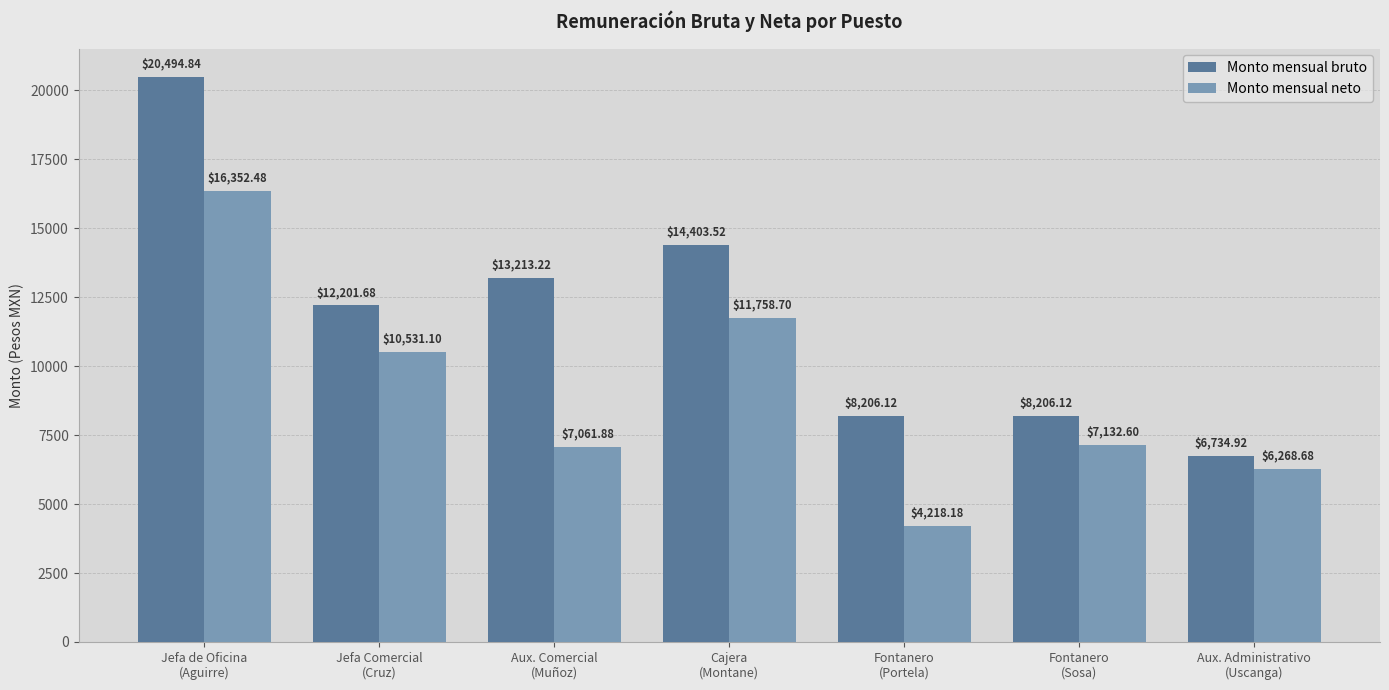

What is the sum of the Monto mensual bruto values at Aux. Administrativo
(Uscanga) and Fontanero
(Portela)?

14941.0